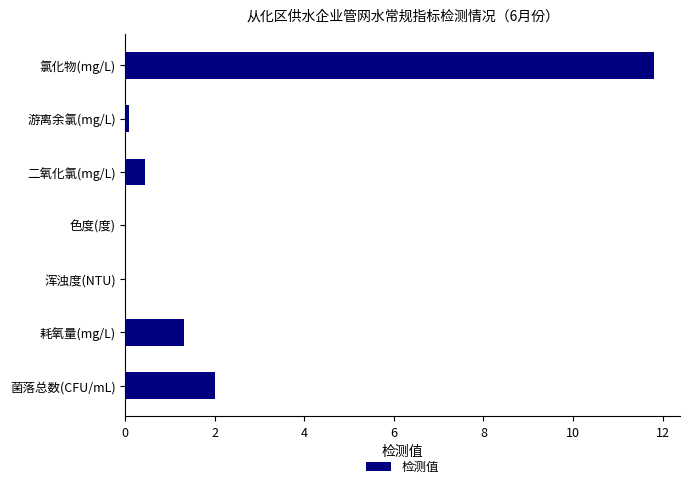

What is the sum of all values?

15.6